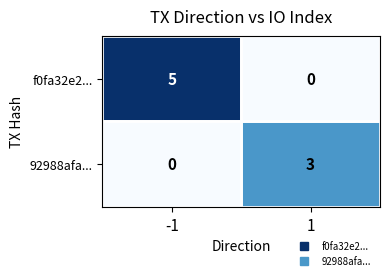

What is the sum of all 92988afa... values?

3